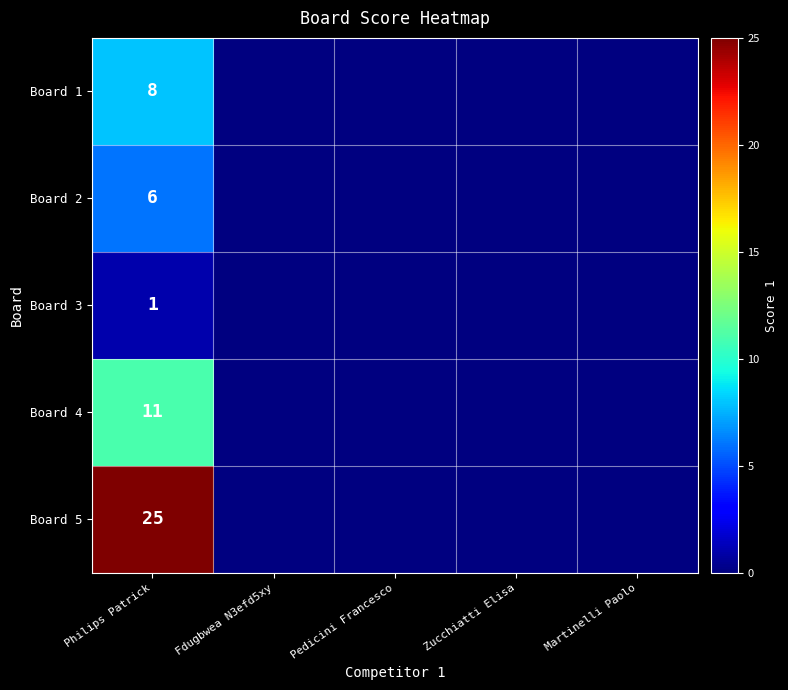

Count the number of categories in the chart.

5